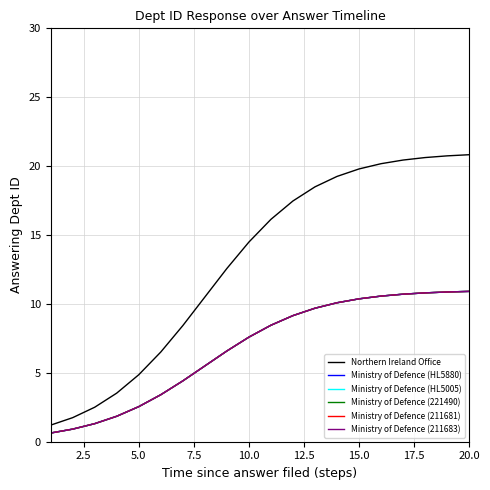

Is this an area chart (filled region under the line)?

No